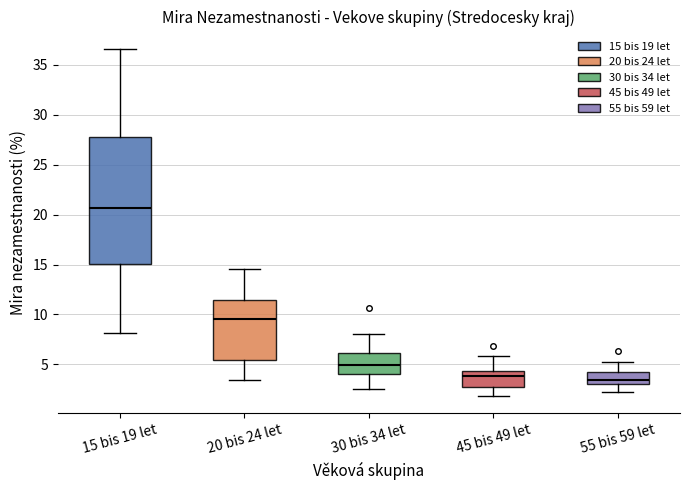

Which box is the tallest, from its lower edge to its upper edge?

15 bis 19 let